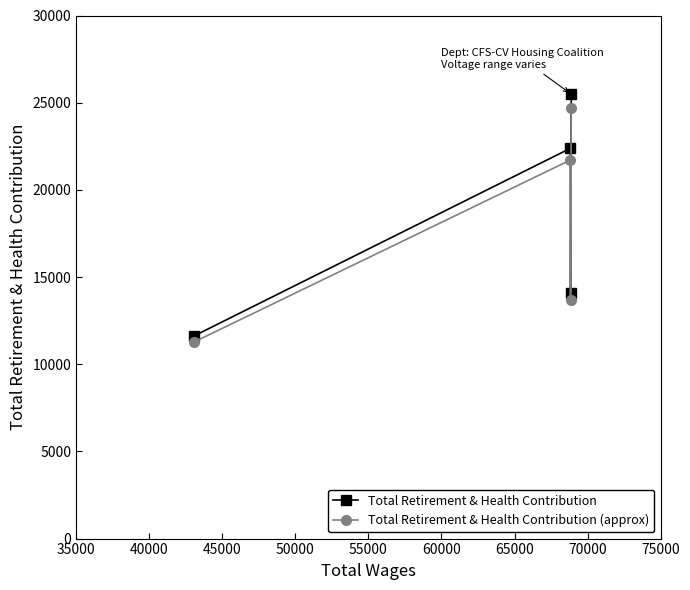

What is the sum of all Total Retirement & Health Contribution values?

73586.0